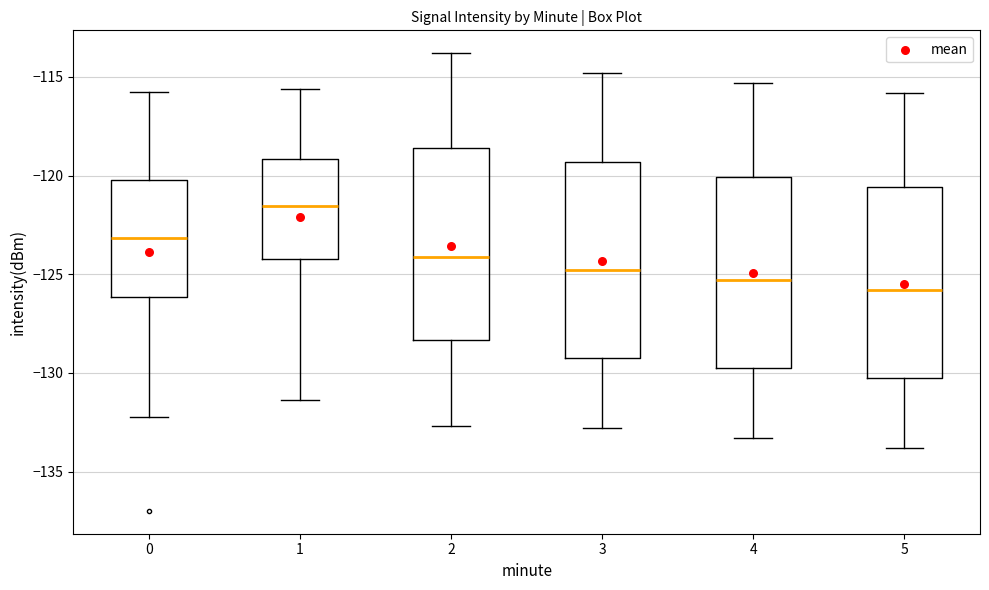

Which box's median line is the lowest?

5